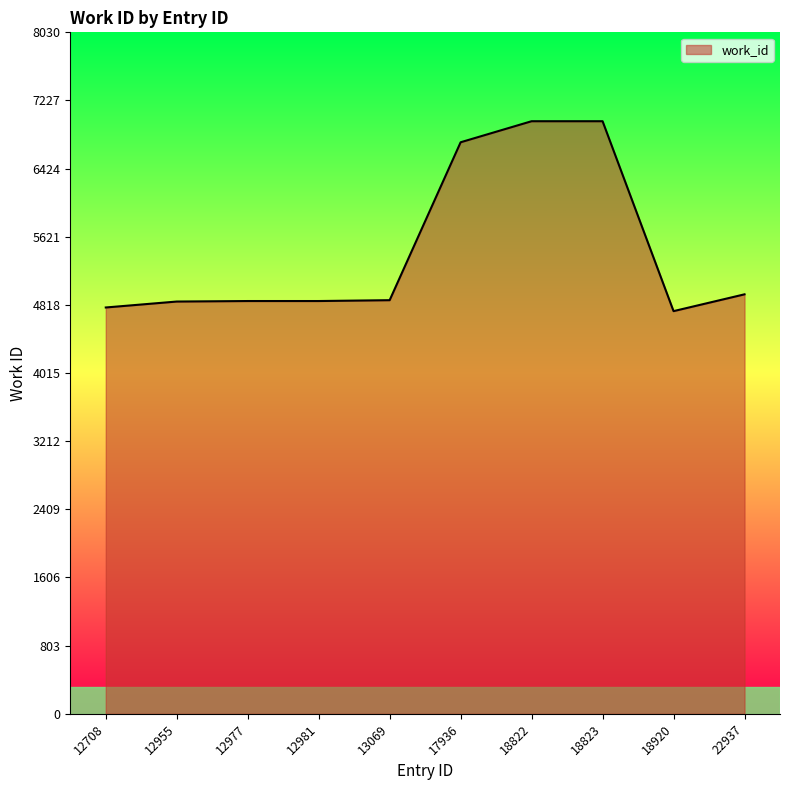

Between 18920 and 12955, which is larger?

12955